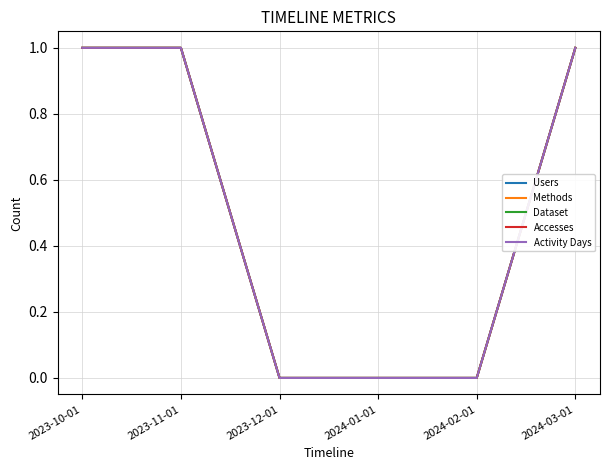

Reading left to right, list all the values displayed in this chart.

Users: 1	1	0	0	0	1
Methods: 1	1	0	0	0	1
Dataset: 1	1	0	0	0	1
Accesses: 1	1	0	0	0	1
Activity Days: 1	1	0	0	0	1